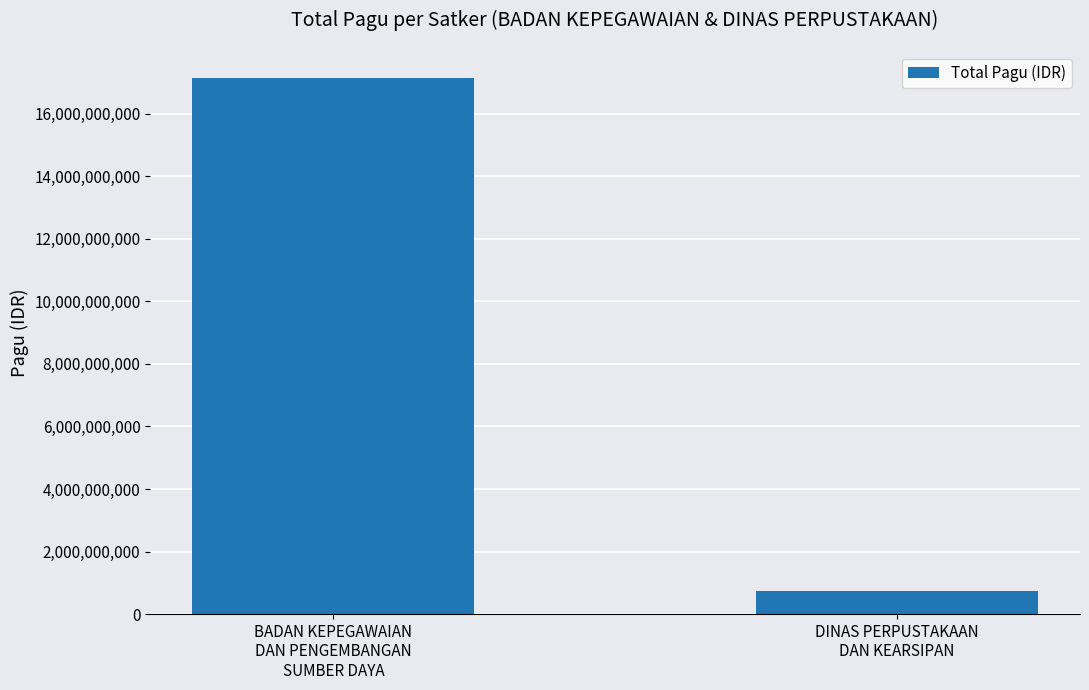

List the labels in order of value, largest first.

BADAN KEPEGAWAIAN
DAN PENGEMBANGAN
SUMBER DAYA, DINAS PERPUSTAKAAN
DAN KEARSIPAN